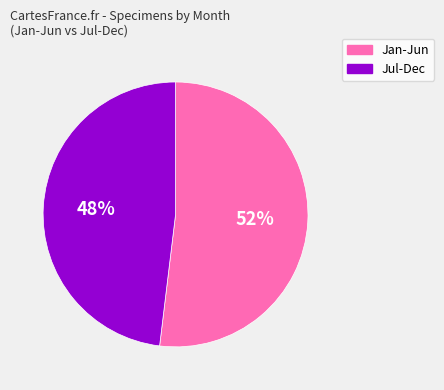

Is it true that Jul-Dec is 35% of the pie?

False